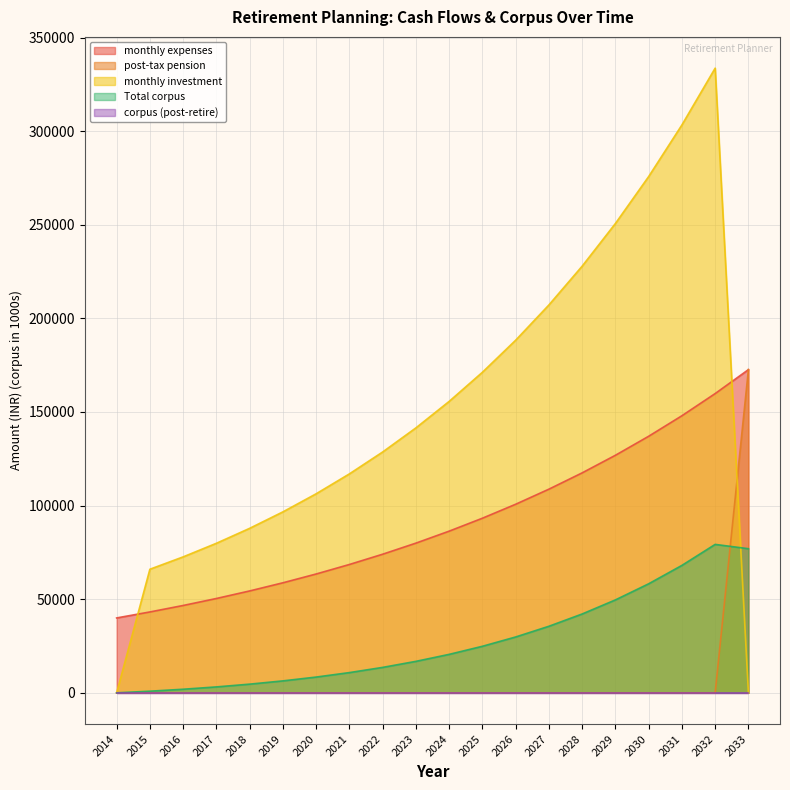

At which label is post-tax pension closest to 86314?

2014